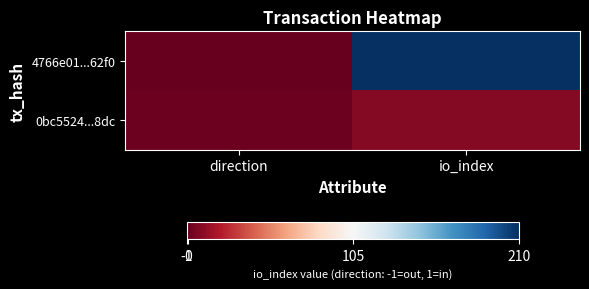

What is the minimum value shown in the chart?

-1